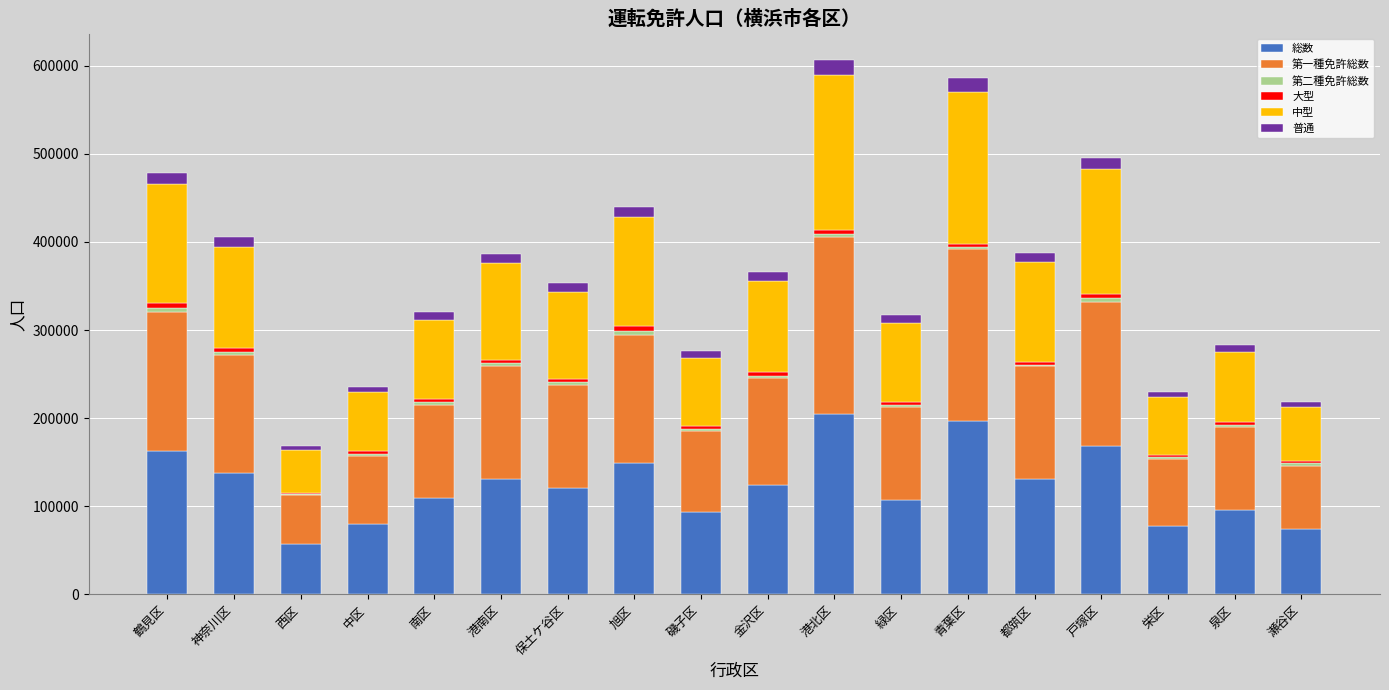

How many distinct data groups are displayed?

6